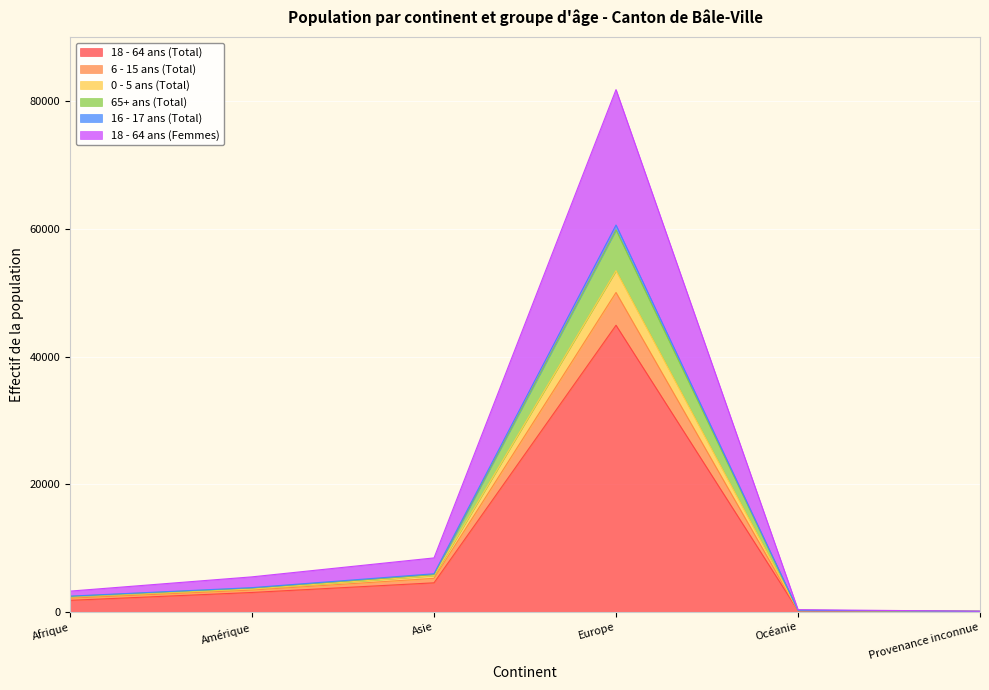

Which label corresponds to the smallest value in the chart?

Provenance inconnue